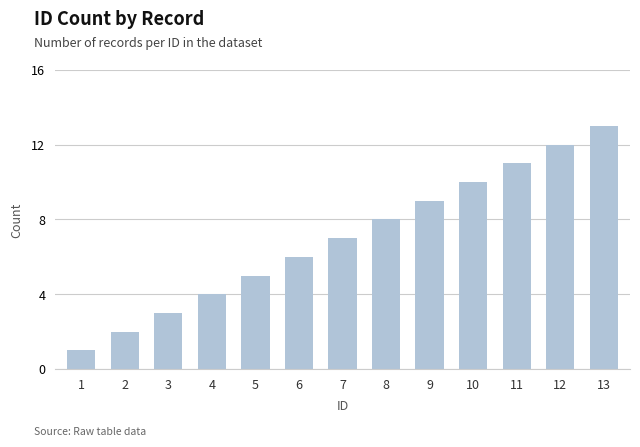

What is the change in value from 11 to 13?

+2